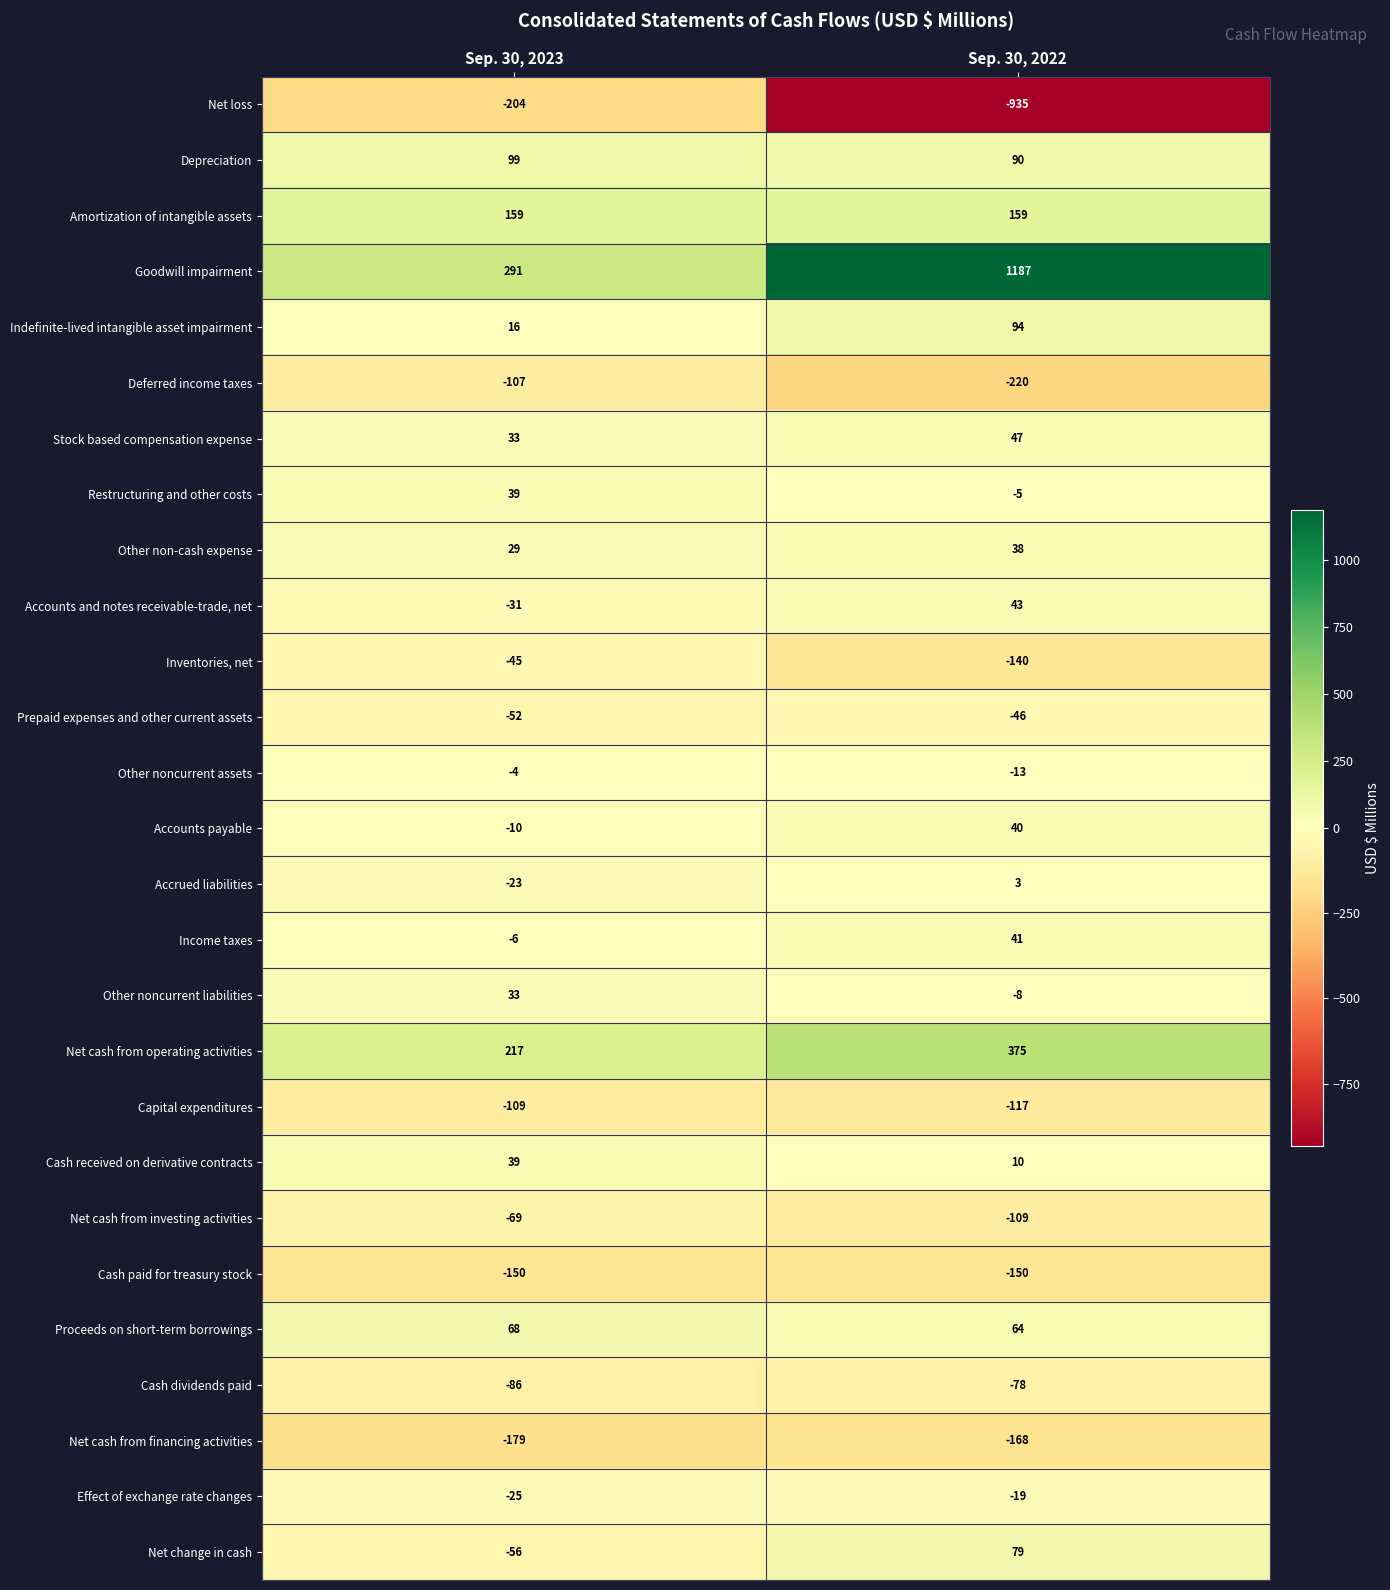

What is the sum of all Net cash from investing activities values?

-178